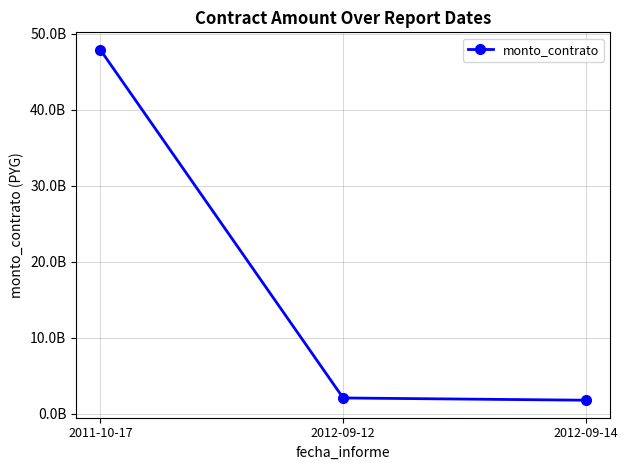

Does the chart have visible grid lines?

Yes